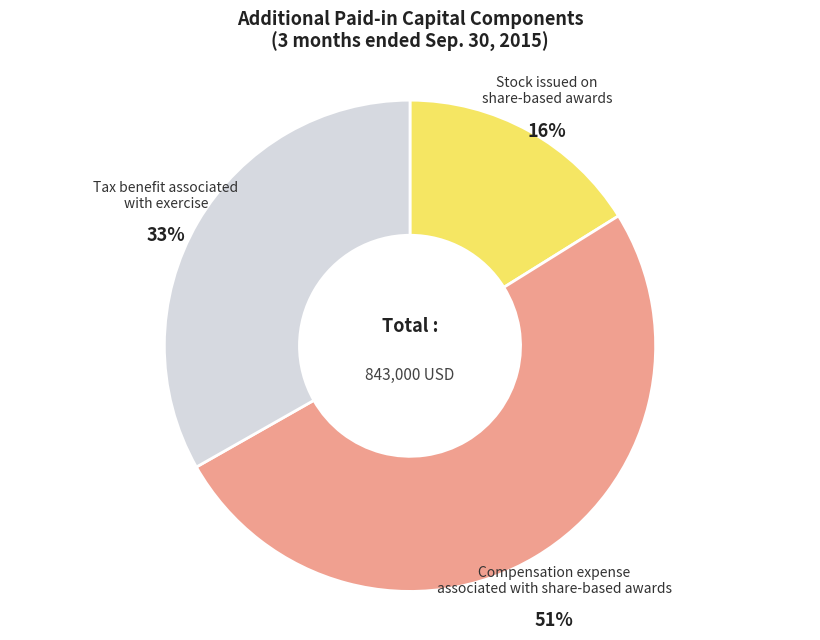

To the nearest percent, what is the average slice percentage?

33%